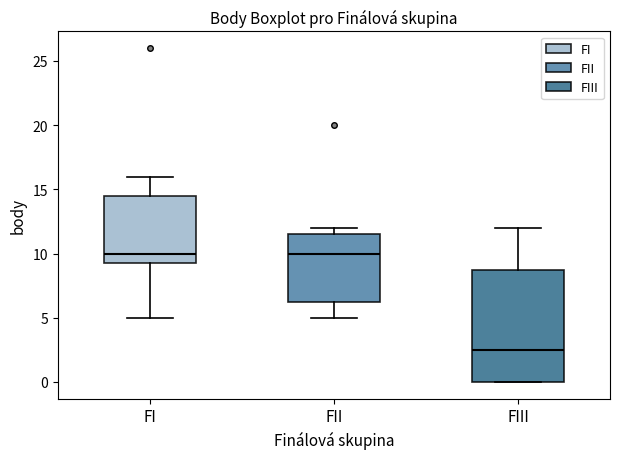

Reading left to right, transcribe this box plot: for each box, give where its median line is, the range the box spans, and where its two whiskers end, as read against the y-axis. The values are not printed on the chart, so give them approximately, as read against the axis.

FI: median 10.0, box 9.5 to 14.5, whiskers 5.0 to 16.0
FII: median 10.0, box 6.5 to 11.5, whiskers 5.0 to 12.0
FIII: median 2.5, box 0.0 to 9.0, whiskers 0.0 to 12.0